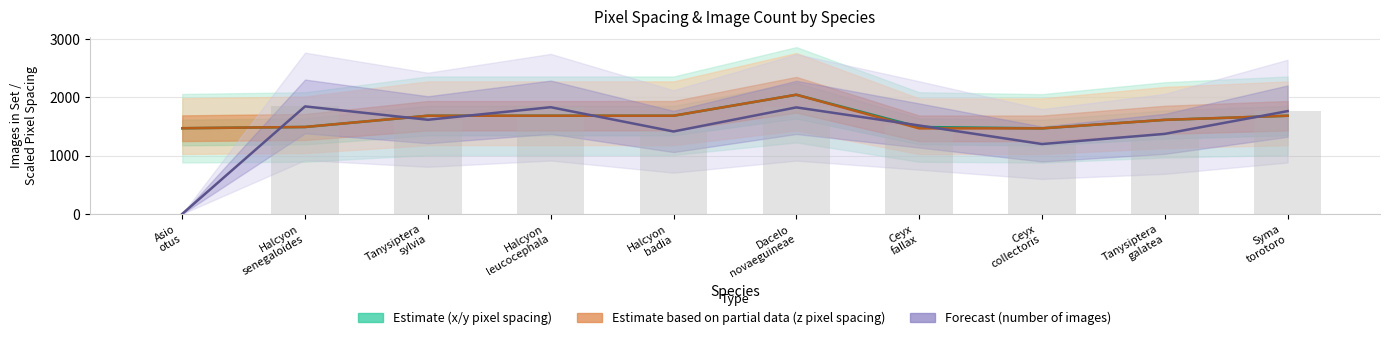

Reading left to right, list all the values displayed in this chart.

Estimate (x/y pixel spacing): Asio
otus=1468.0	Halcyon
senegaloides=1489.1	Tanysiptera
sylvia=1681.9	Halcyon
leucocephala=1681.9	Halcyon
badia=1681.9	Dacelo
novaeguineae=2041.5	Ceyx
fallax=1489.1	Ceyx
collectoris=1465.5	Tanysiptera
galatea=1611.3	Syma
torotoro=1681.9
Estimate based on partial data (z pixel spacing): Asio
otus=1468.0	Halcyon
senegaloides=1489.1	Tanysiptera
sylvia=1681.9	Halcyon
leucocephala=1681.9	Halcyon
badia=1681.9	Dacelo
novaeguineae=2041.5	Ceyx
fallax=1465.5	Ceyx
collectoris=1465.5	Tanysiptera
galatea=1611.3	Syma
torotoro=1681.9
Forecast (number of images): Asio
otus=0.0	Halcyon
senegaloides=1842.0	Tanysiptera
sylvia=1613.0	Halcyon
leucocephala=1828.0	Halcyon
badia=1412.0	Dacelo
novaeguineae=1825.0	Ceyx
fallax=1515.0	Ceyx
collectoris=1197.0	Tanysiptera
galatea=1371.0	Syma
torotoro=1761.0